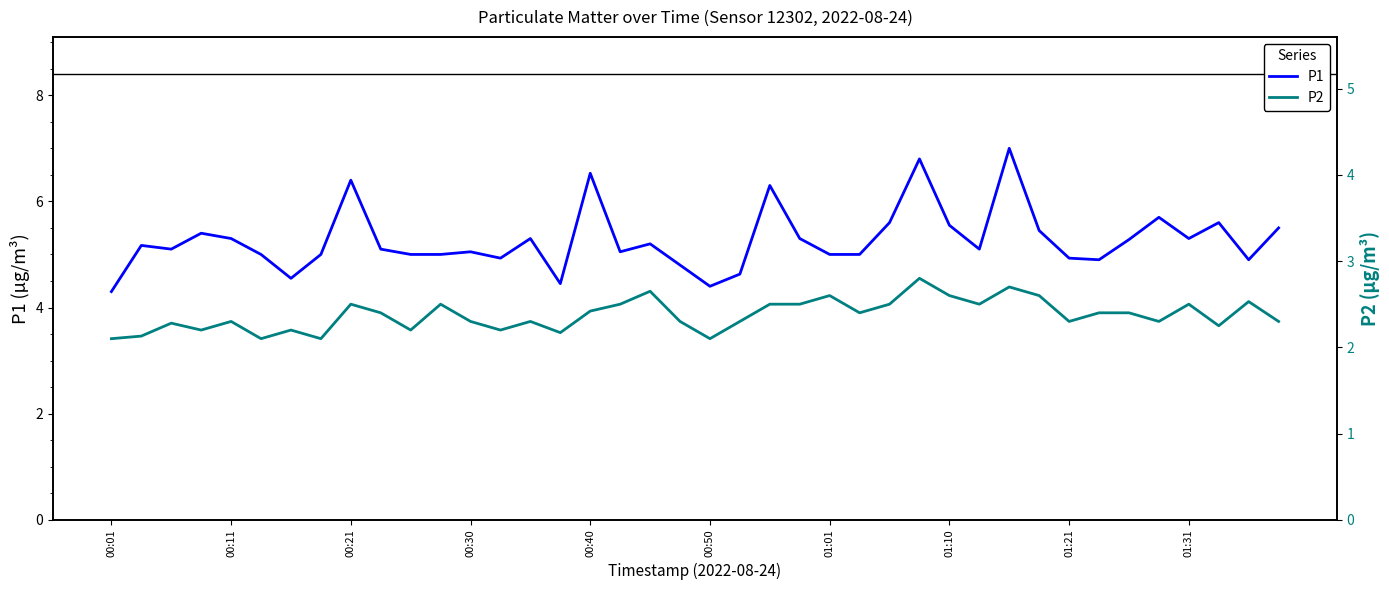

Which category has the lowest value across all series?

00:01